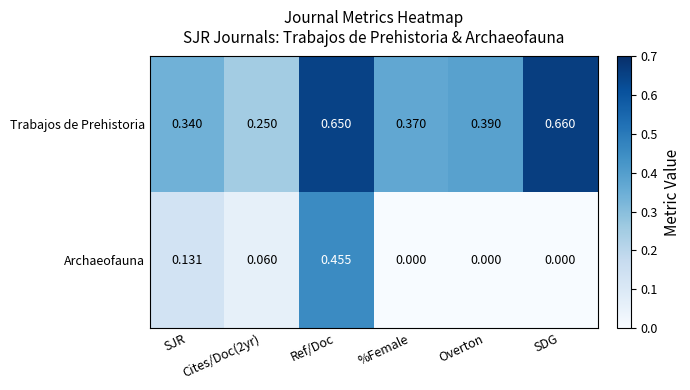

Rank the series by their average value, from highest to lowest.

Trabajos de Prehistoria, Archaeofauna